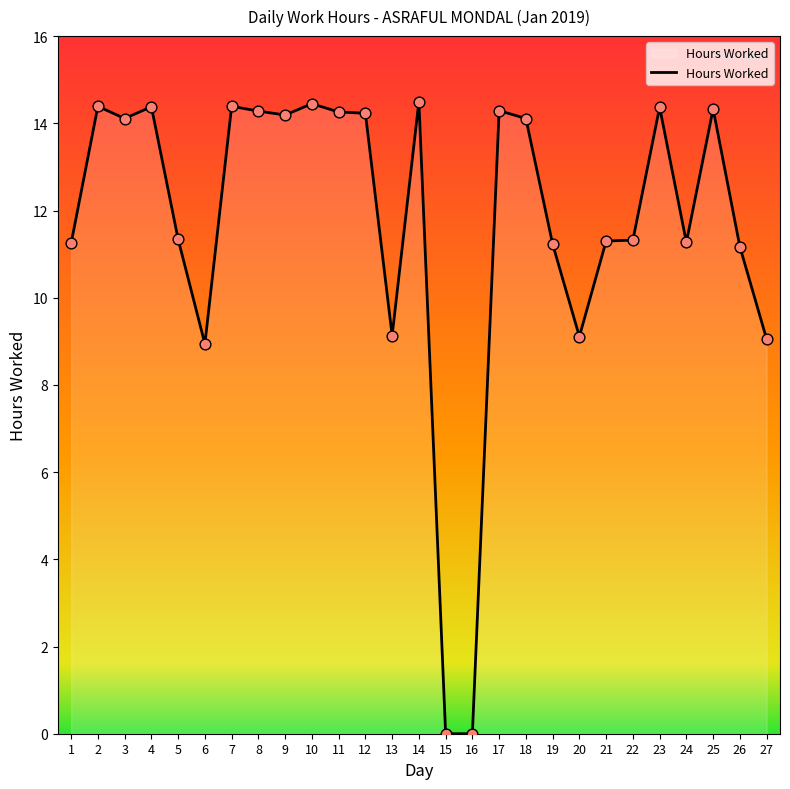

What is the ratio of the value at 26 to the value at 22?

1.0